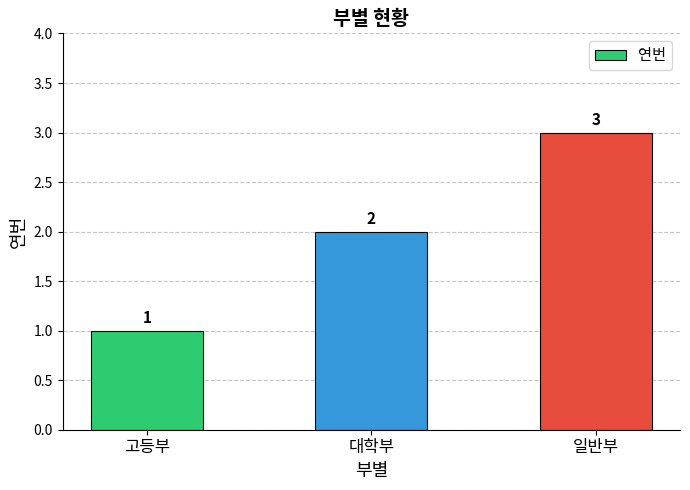

What is the average value?

2